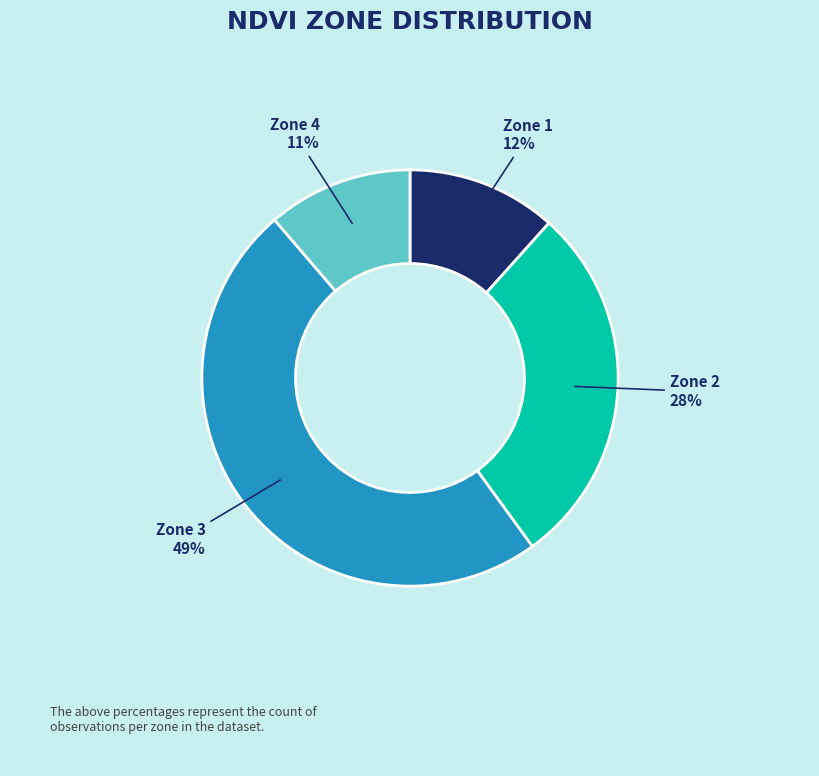

To the nearest percent, what is the average slice percentage?

25%